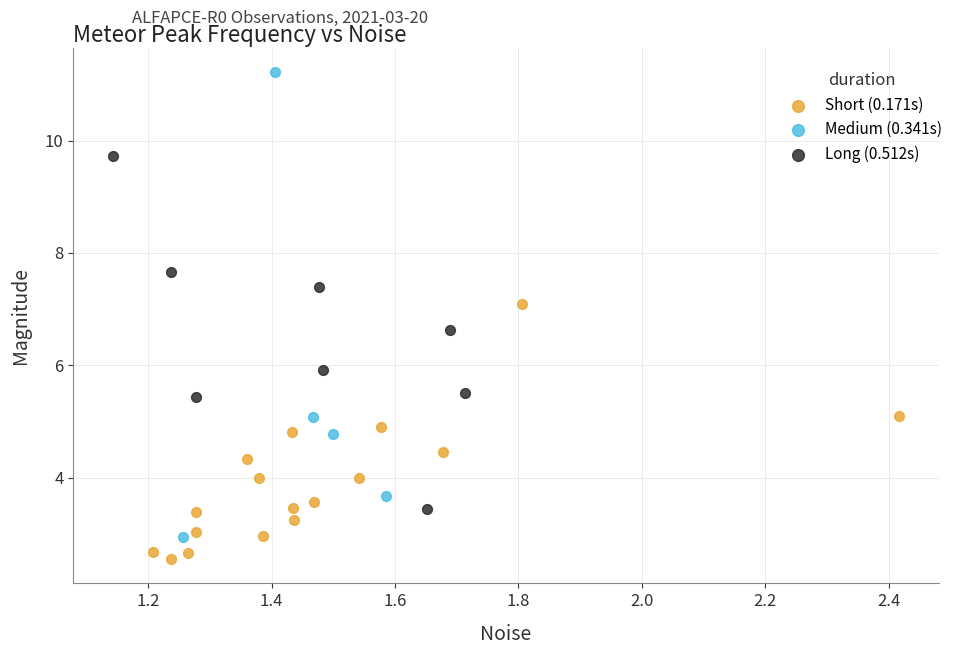

Which series contains the lowest Y value?

Short (0.171s)